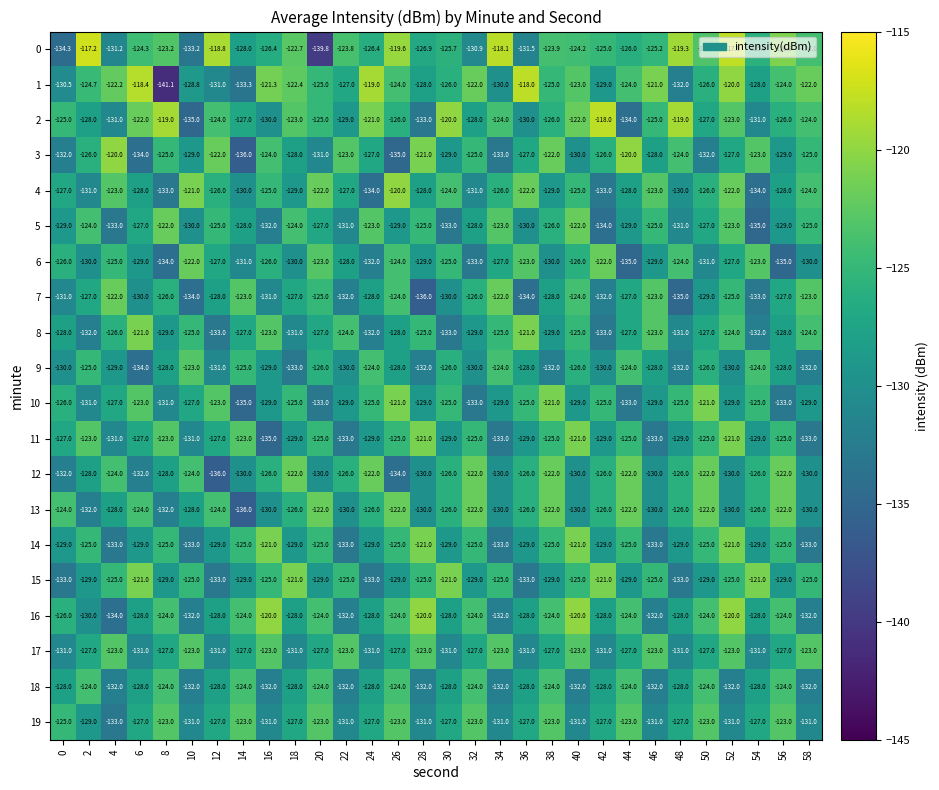

At which category is the sum across all series the highest?

52